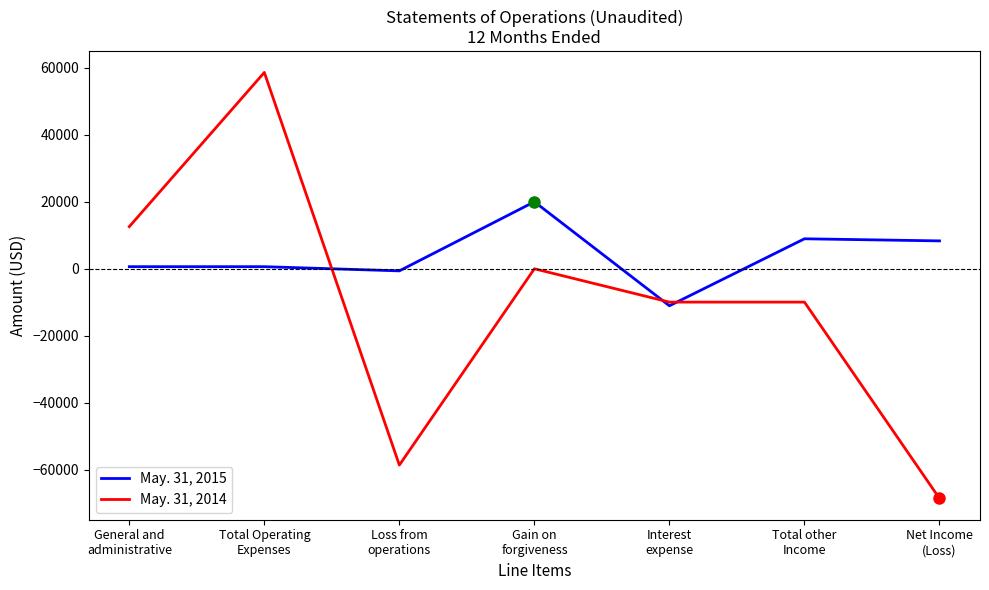

Count the number of data series in this chart.

2